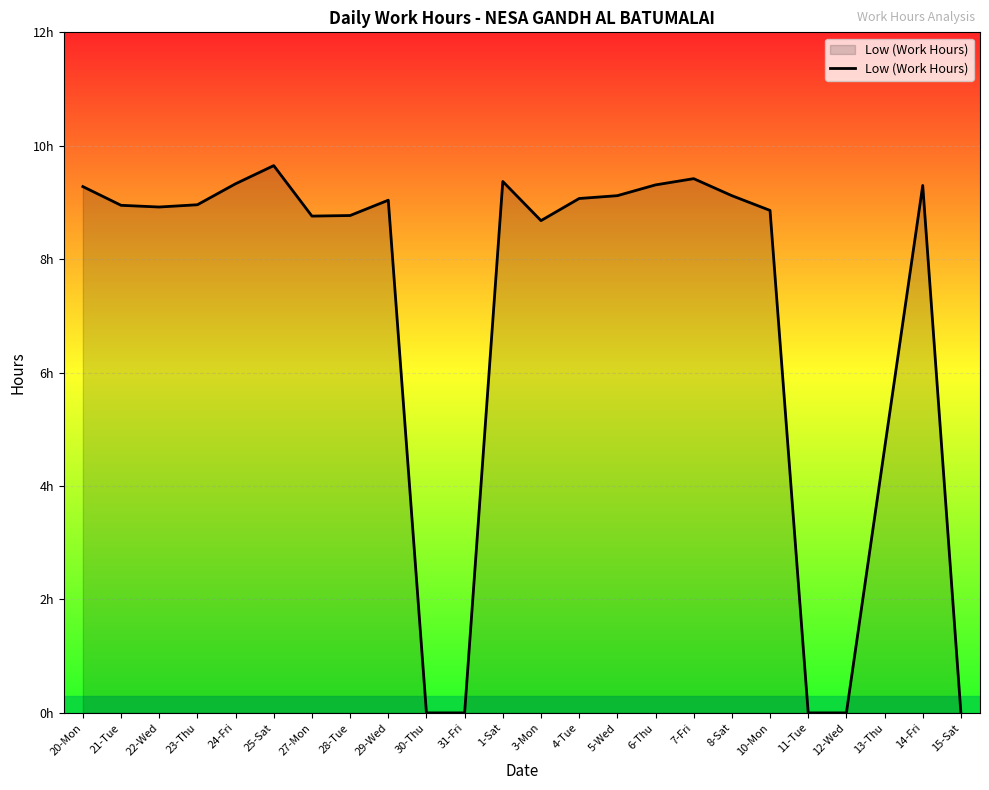

What is the average value?

7.0